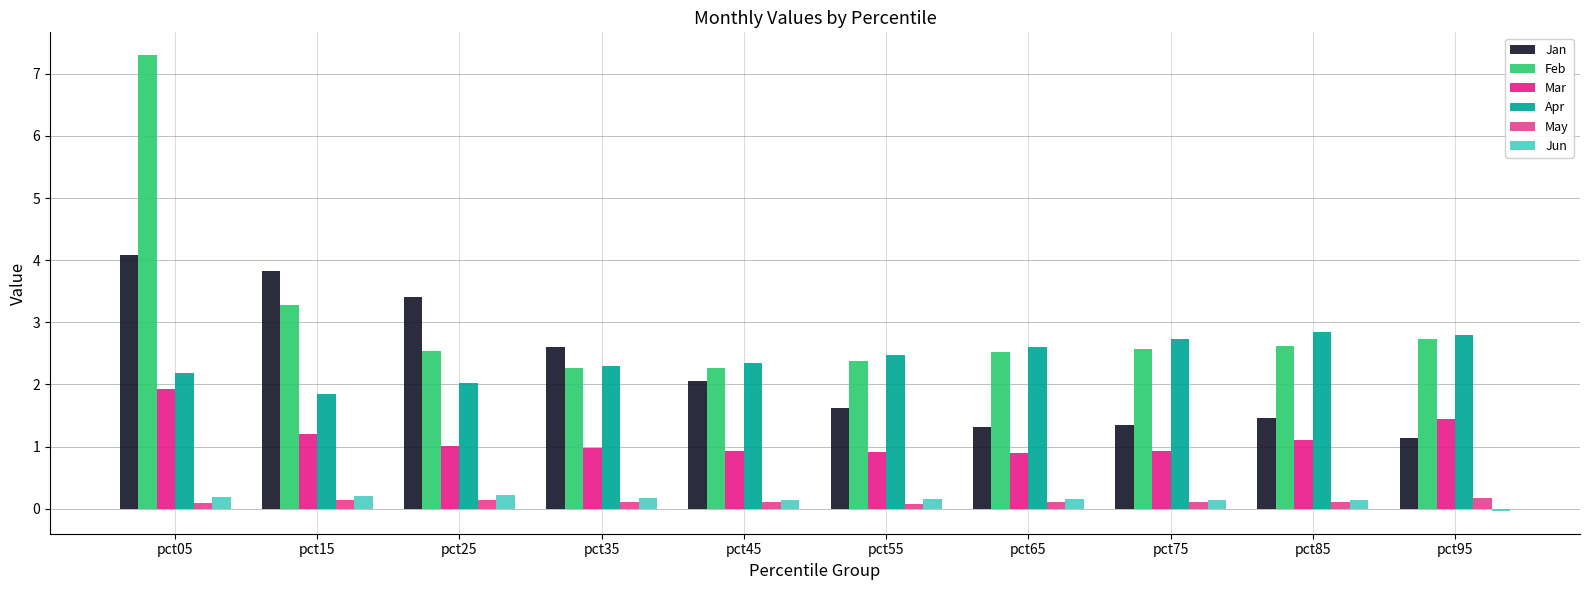

How many bars are there in total?

60